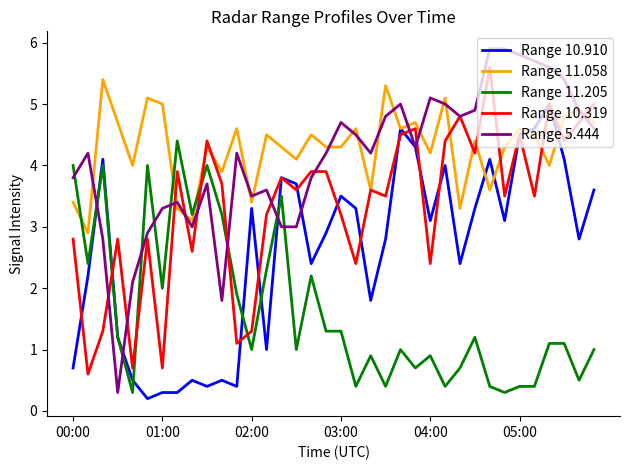

Reading left to right, what are all the values shown in this chart?

Range 10.910: 0.7	2.2	4.1	1.2	0.5	0.2	0.3	0.3	0.5	0.4	0.5	0.4	3.3	1.0	3.8	3.7	2.4	2.9	3.5	3.3	1.8	2.8	4.6	4.3	3.1	4.0	2.4	3.3	4.1	3.1	4.5	4.6	5.0	4.1	2.8	3.6
Range 11.058: 3.4	2.9	5.4	4.7	4.0	5.1	5.0	3.3	3.1	4.3	3.9	4.6	3.4	4.5	4.3	4.1	4.5	4.3	4.3	4.6	3.6	5.3	4.6	4.7	4.2	5.1	3.3	4.4	3.6	4.3	4.6	4.5	4.0	4.8	4.9	4.7
Range 11.205: 4.0	2.4	4.0	1.2	0.3	4.0	2.0	4.4	3.2	4.0	3.2	1.9	1.0	2.3	3.5	1.0	2.2	1.3	1.3	0.4	0.9	0.4	1.0	0.7	0.9	0.4	0.7	1.2	0.4	0.3	0.4	0.4	1.1	1.1	0.5	1.0
Range 10.319: 2.8	0.6	1.3	2.8	0.7	2.8	0.7	3.9	2.6	4.4	3.7	1.1	1.3	3.2	3.8	3.6	3.9	3.9	3.2	2.4	3.6	3.5	4.5	4.6	2.4	4.4	4.8	4.2	5.6	3.5	4.5	3.5	5.0	4.4	4.7	5.0
Range 5.444: 3.8	4.2	2.8	0.3	2.1	2.9	3.3	3.4	3.0	3.7	1.8	4.2	3.5	3.6	3.0	3.0	3.8	4.2	4.7	4.5	4.2	4.8	5.0	4.3	5.1	5.0	4.8	4.9	5.9	5.9	5.8	5.7	5.6	5.4	4.9	4.6